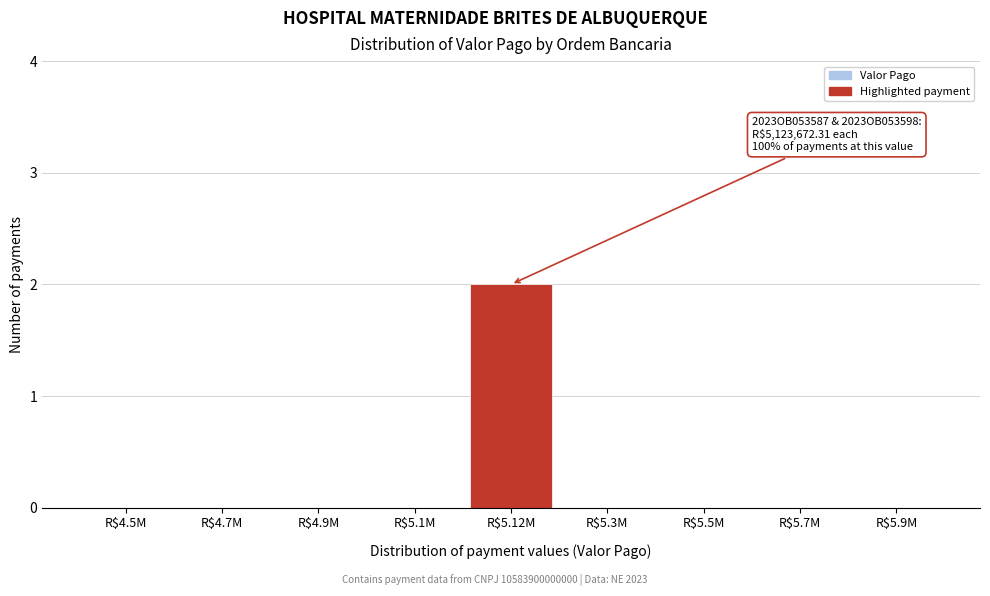

True or false: the data shows 1 at R$5.12M.

False